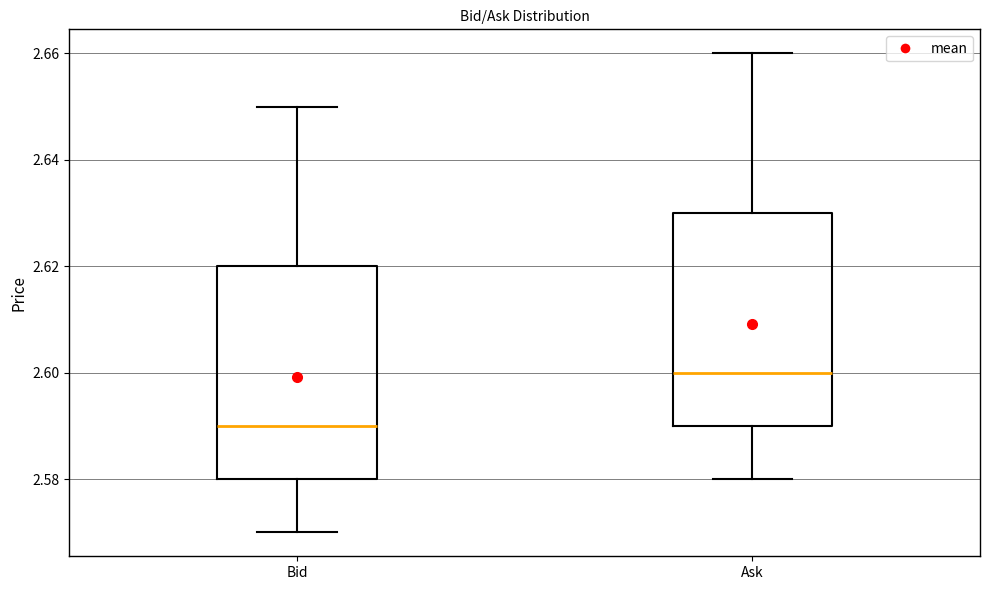

Which box's median line is the highest?

Ask